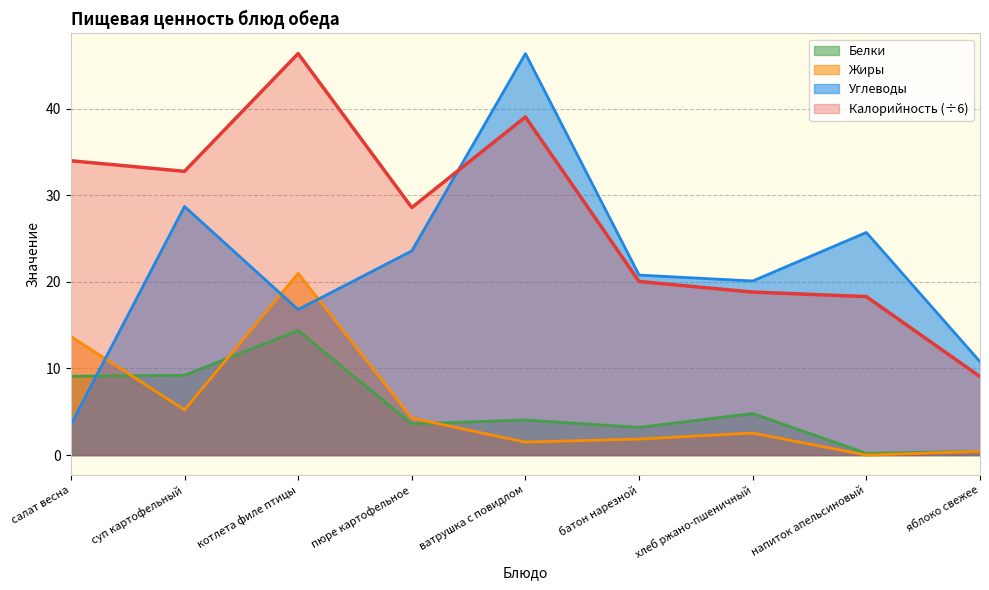

What is the sum of the Белки values at пюре картофельное and напиток апельсиновый?

3.8